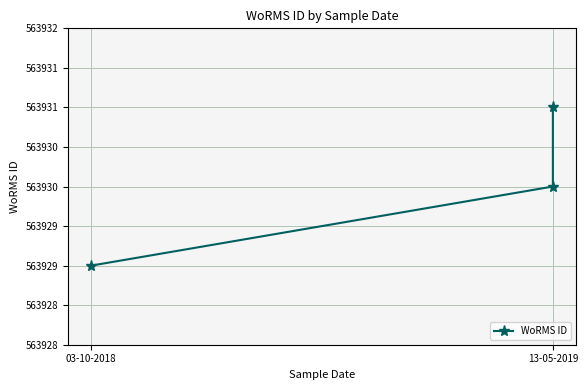

What is the difference between the values at 03-10-2018 and 13-05-2019?

2